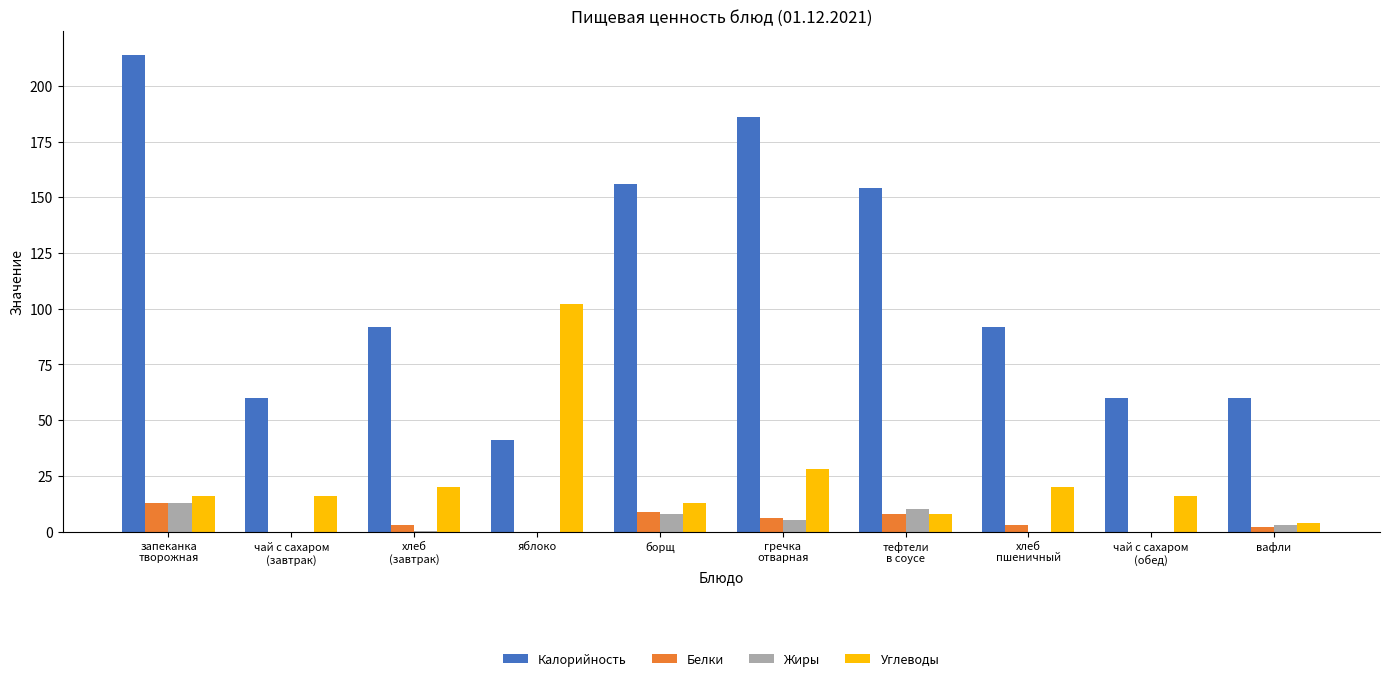

What is the difference between the Углеводы values at яблоко and вафли?

98.0